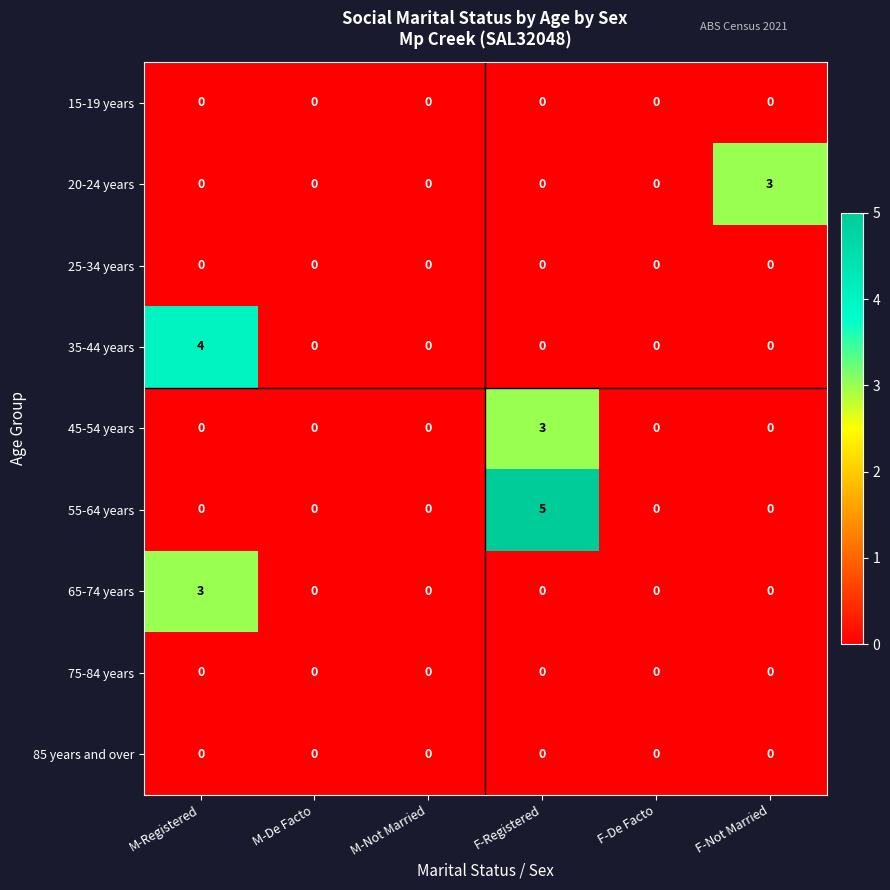

Count the number of data series in this chart.

9